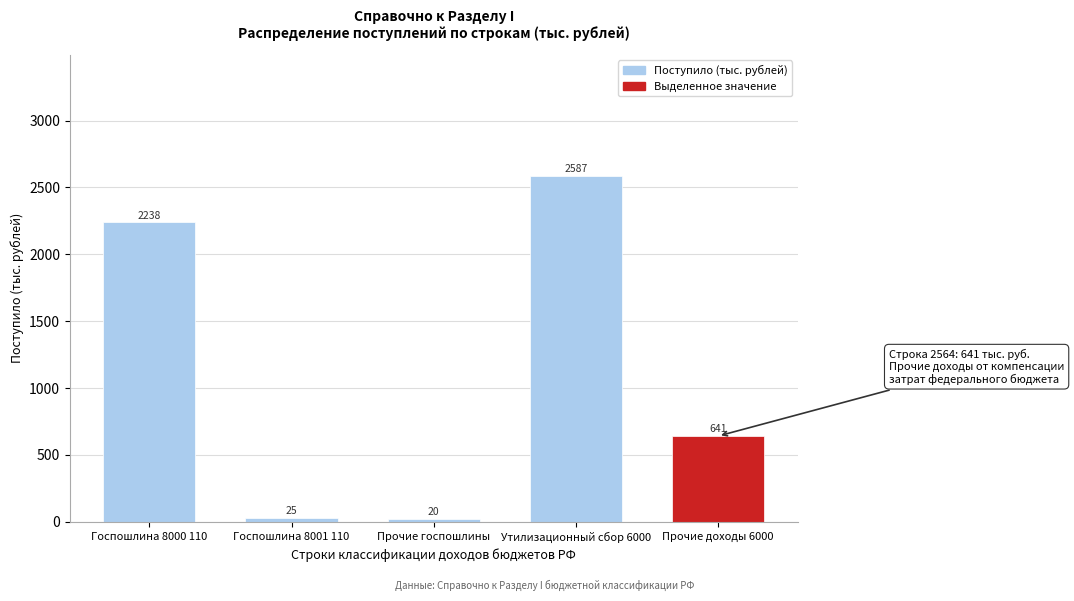

Reading left to right, what are all the values shown in this chart?

2238	25	20	2587	641